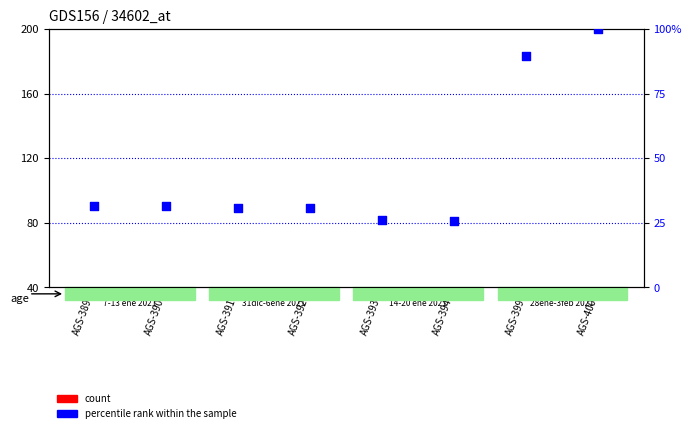

At which category is the sum across all series the highest?

AGS-400